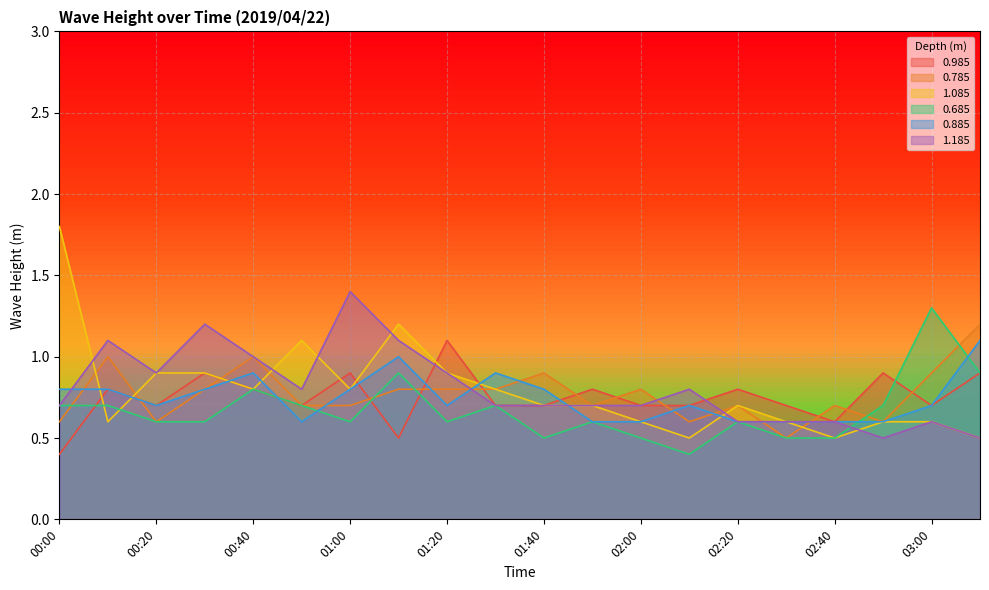

Reading left to right, extract all data points from this chart.

0.985: 00:00=0.4	00:10=0.8	00:20=0.7	00:30=0.9	00:40=0.8	00:50=0.7	01:00=0.9	01:10=0.5	01:20=1.1	01:30=0.7	01:40=0.7	01:50=0.8	02:00=0.7	02:10=0.7	02:20=0.8	02:30=0.7	02:40=0.6	02:50=0.9	03:00=0.7	03:10=0.9
0.785: 00:00=0.6	00:10=1.0	00:20=0.6	00:30=0.8	00:40=1.0	00:50=0.7	01:00=0.7	01:10=0.8	01:20=0.8	01:30=0.8	01:40=0.9	01:50=0.7	02:00=0.8	02:10=0.6	02:20=0.7	02:30=0.5	02:40=0.7	02:50=0.6	03:00=0.9	03:10=1.2
1.085: 00:00=1.8	00:10=0.6	00:20=0.9	00:30=0.9	00:40=0.8	00:50=1.1	01:00=0.8	01:10=1.2	01:20=0.9	01:30=0.8	01:40=0.7	01:50=0.7	02:00=0.6	02:10=0.5	02:20=0.7	02:30=0.6	02:40=0.5	02:50=0.6	03:00=0.6	03:10=0.5
0.685: 00:00=0.7	00:10=0.7	00:20=0.6	00:30=0.6	00:40=0.8	00:50=0.7	01:00=0.6	01:10=0.9	01:20=0.6	01:30=0.7	01:40=0.5	01:50=0.6	02:00=0.5	02:10=0.4	02:20=0.6	02:30=0.5	02:40=0.5	02:50=0.7	03:00=1.3	03:10=0.9
0.885: 00:00=0.8	00:10=0.8	00:20=0.7	00:30=0.8	00:40=0.9	00:50=0.6	01:00=0.8	01:10=1.0	01:20=0.7	01:30=0.9	01:40=0.8	01:50=0.6	02:00=0.6	02:10=0.7	02:20=0.6	02:30=0.6	02:40=0.6	02:50=0.6	03:00=0.7	03:10=1.1
1.185: 00:00=0.7	00:10=1.1	00:20=0.9	00:30=1.2	00:40=1.0	00:50=0.8	01:00=1.4	01:10=1.1	01:20=0.9	01:30=0.7	01:40=0.7	01:50=0.7	02:00=0.7	02:10=0.8	02:20=0.6	02:30=0.6	02:40=0.6	02:50=0.5	03:00=0.6	03:10=0.5